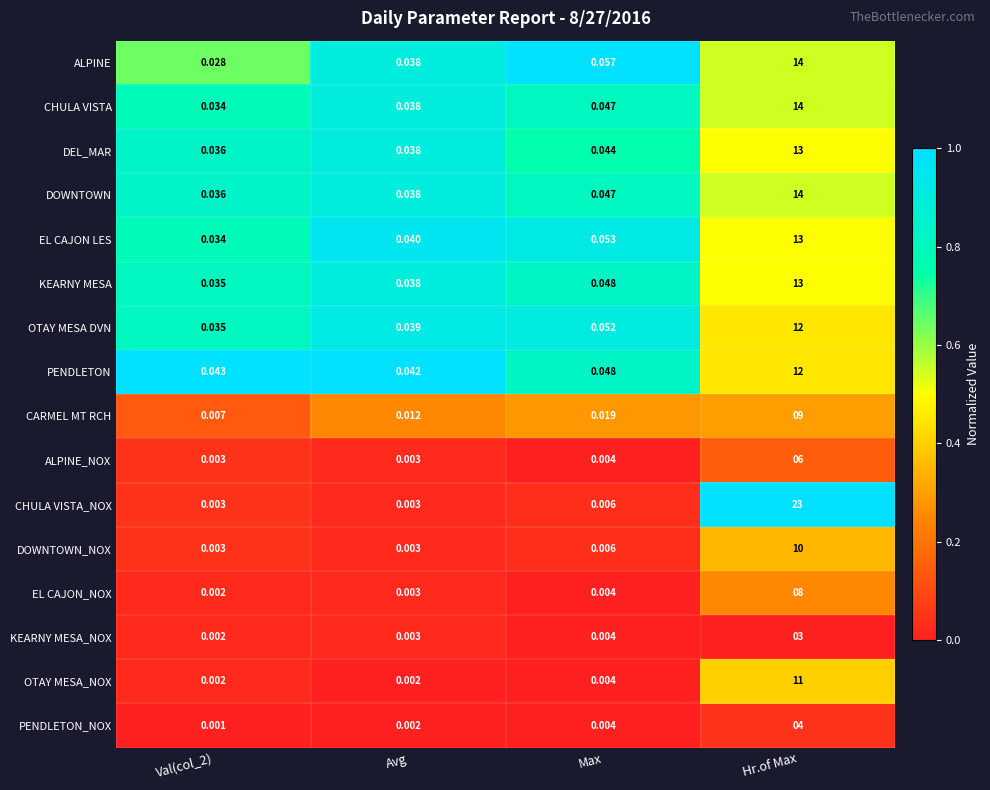

Which series has the widest spread of values?

CHULA VISTA_NOX